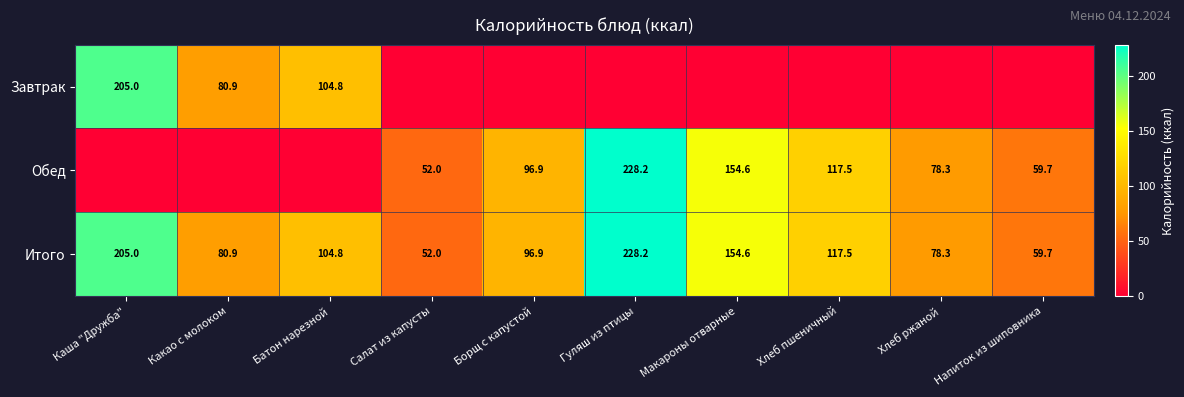

Rank the categories by Итого value from lowest to highest.

Салат из капусты, Напиток из шиповника, Хлеб ржаной, Какао с молоком, Борщ с капустой, Батон нарезной, Хлеб пшеничный, Макароны отварные, Каша "Дружба", Гуляш из птицы